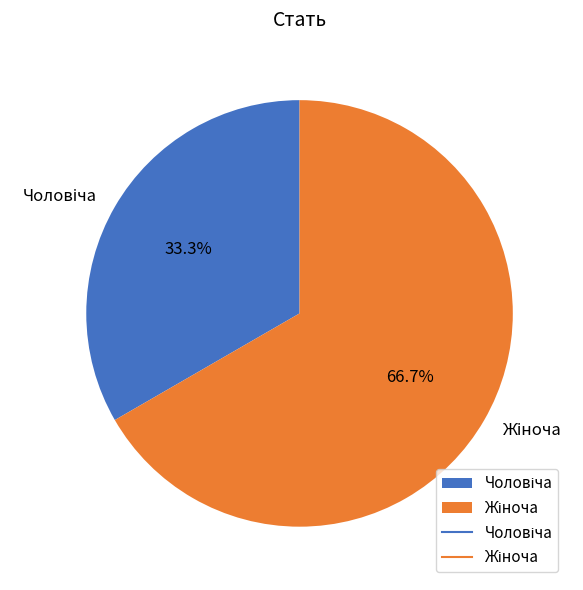

Is there any slice that represents more than half of the pie?

Yes